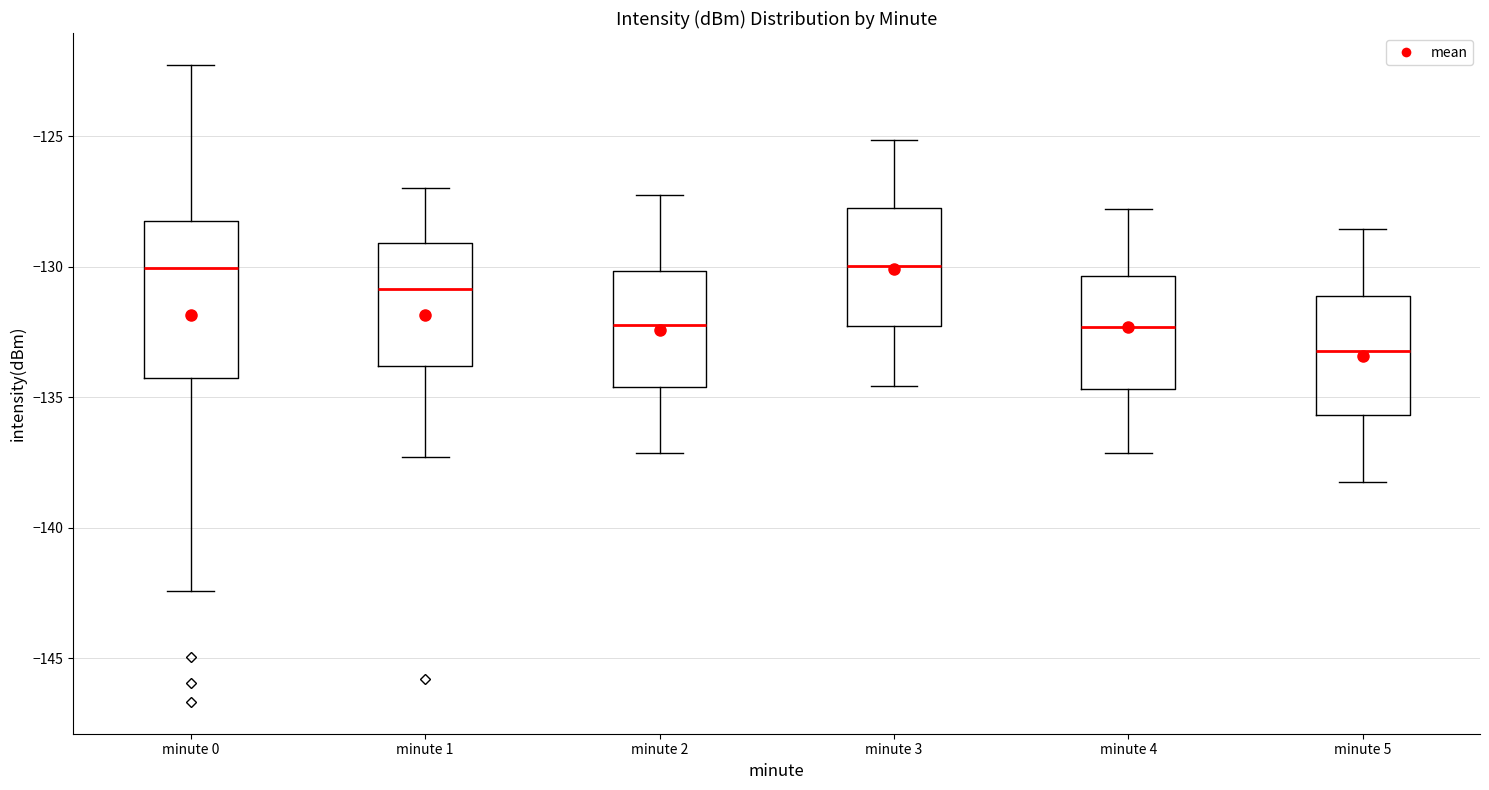

Which box's median line is the lowest?

minute 5